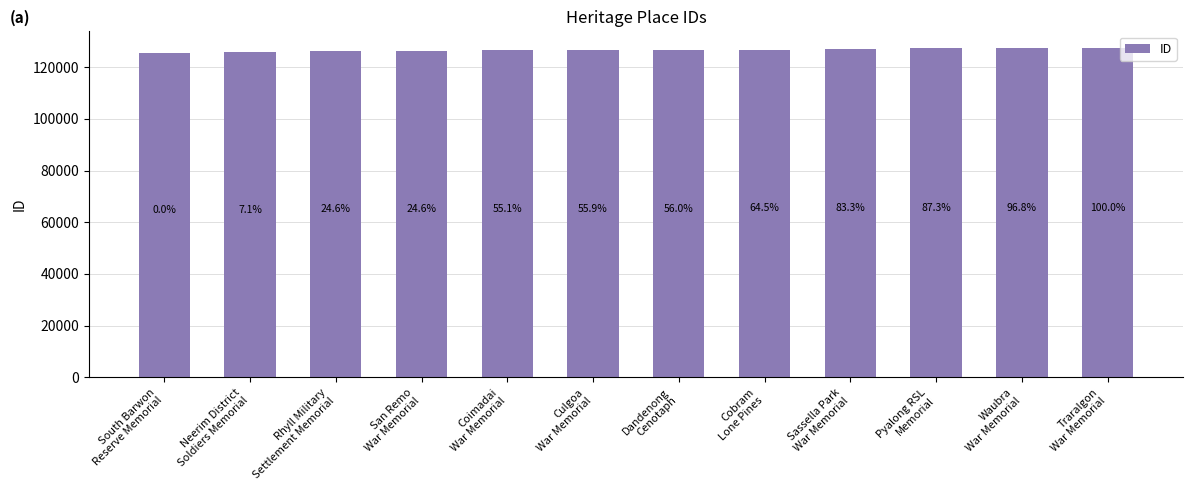

What is the maximum value shown in the chart?

127442